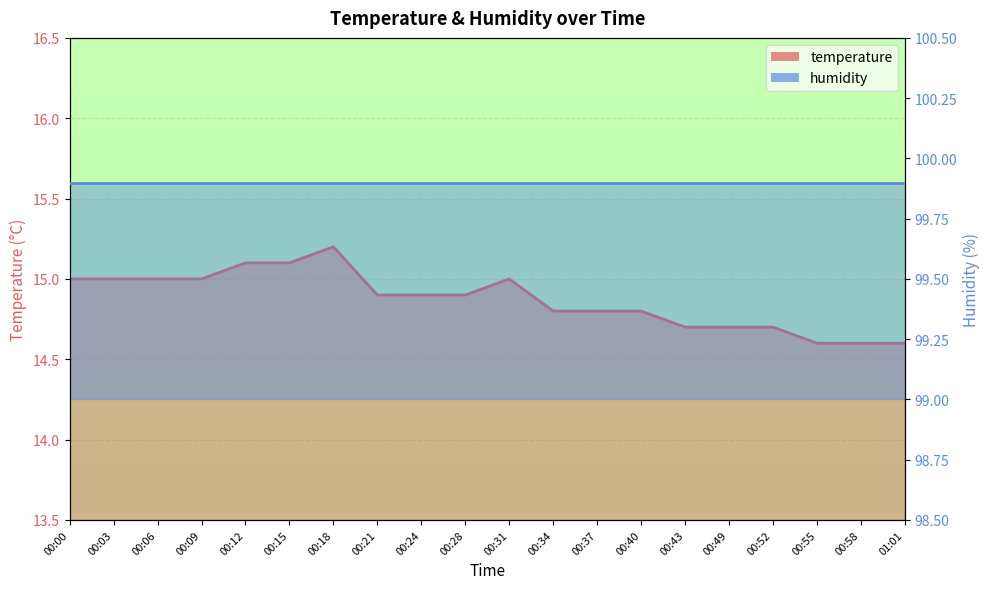

What position from the left is 00:00?

1